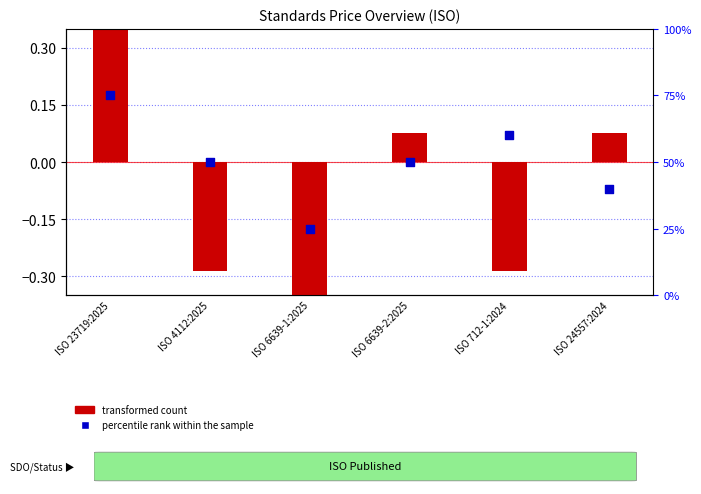

Which series contains the highest Y value?

percentile rank within the sample